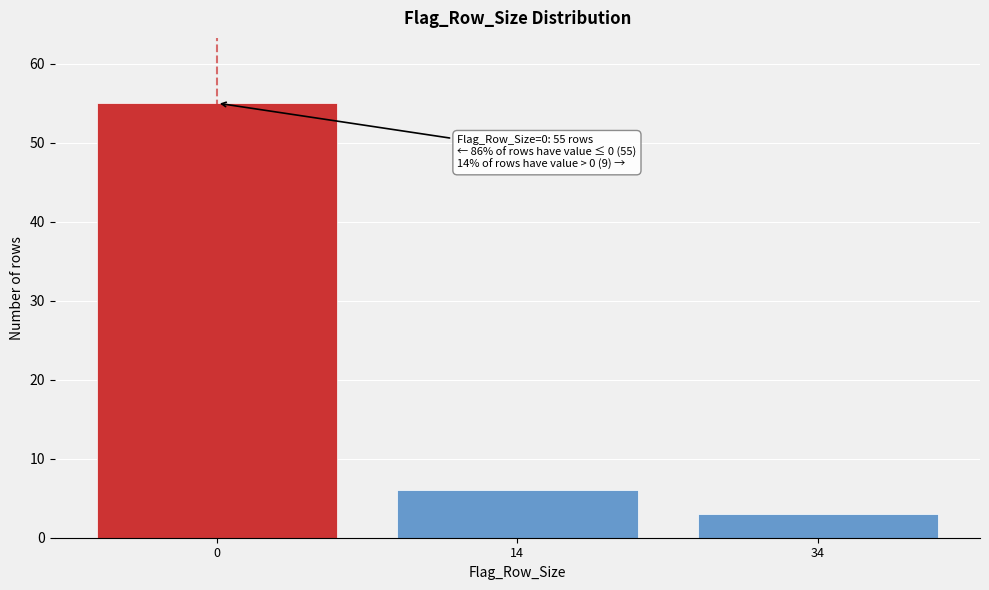

Reading left to right, extract all data points from this chart.

55	6	3